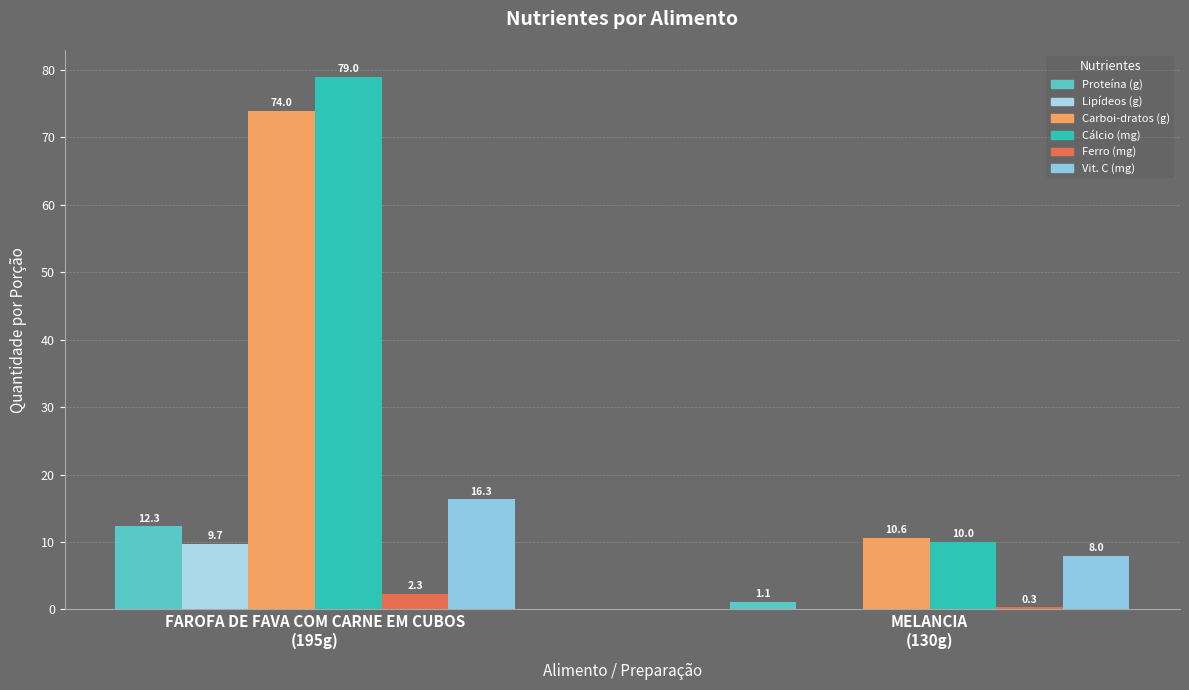

At which category is the sum across all series the highest?

FAROFA DE FAVA COM CARNE EM CUBOS
(195g)